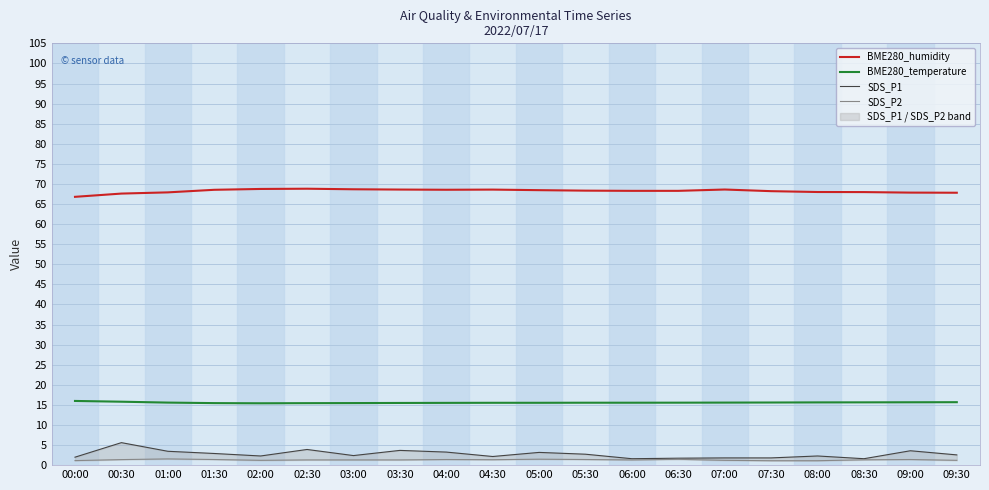

Is it true that BME280_humidity equals 22.8 at 02:30?

False